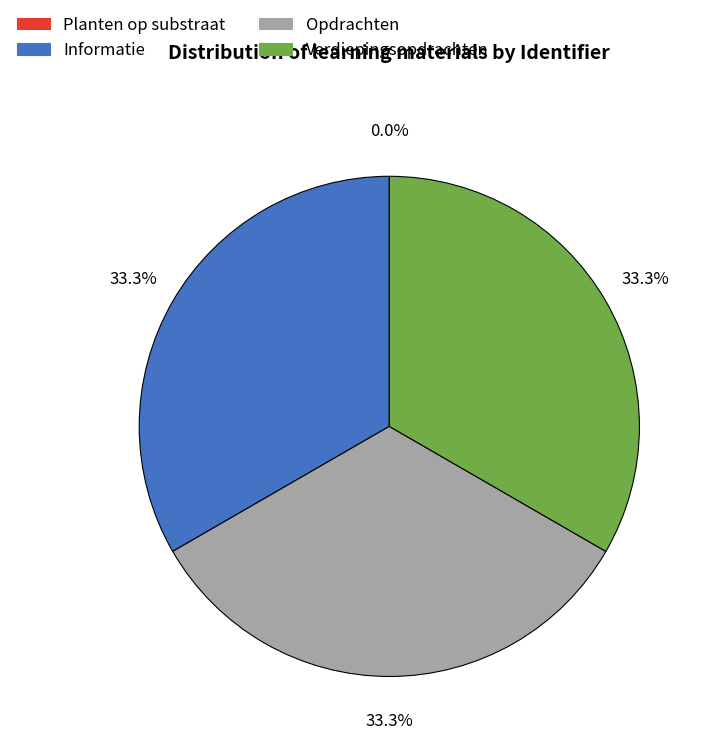

How much of the chart is everything except Informatie?

66.7%